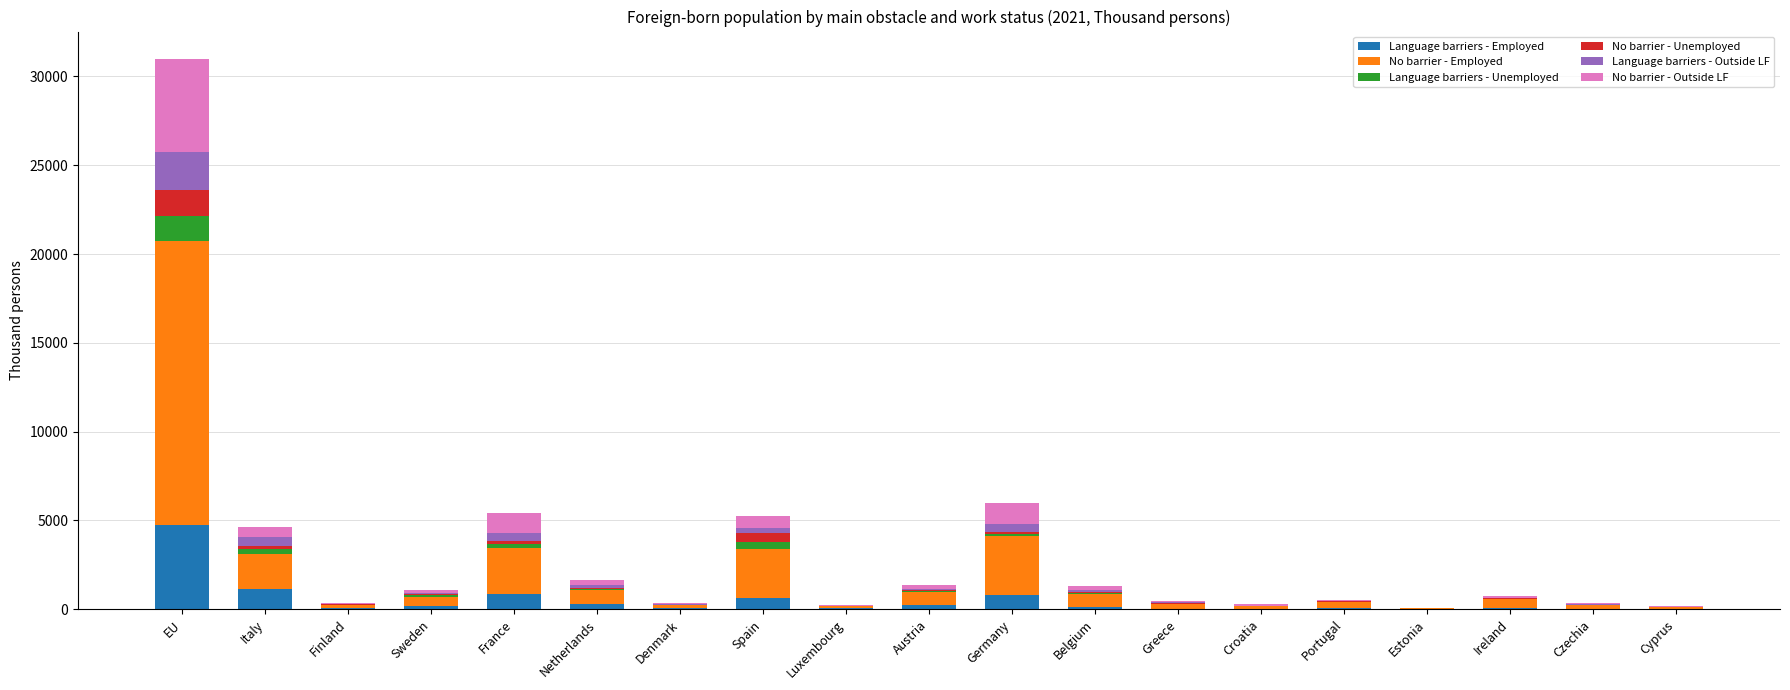

At which category is the sum across all series the highest?

EU